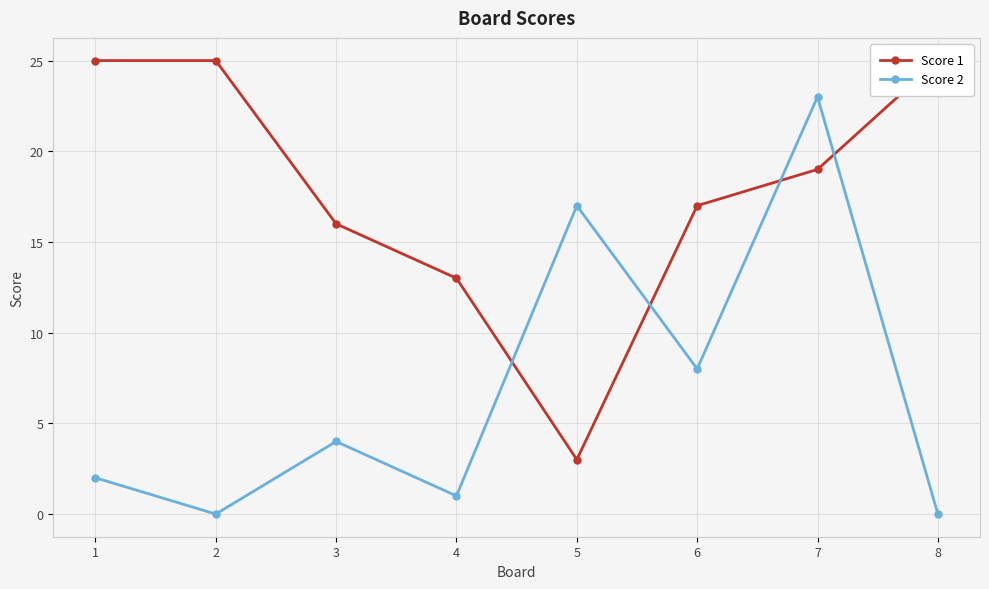

Where do Score 2 and Score 1 first cross each other?

4 and 5